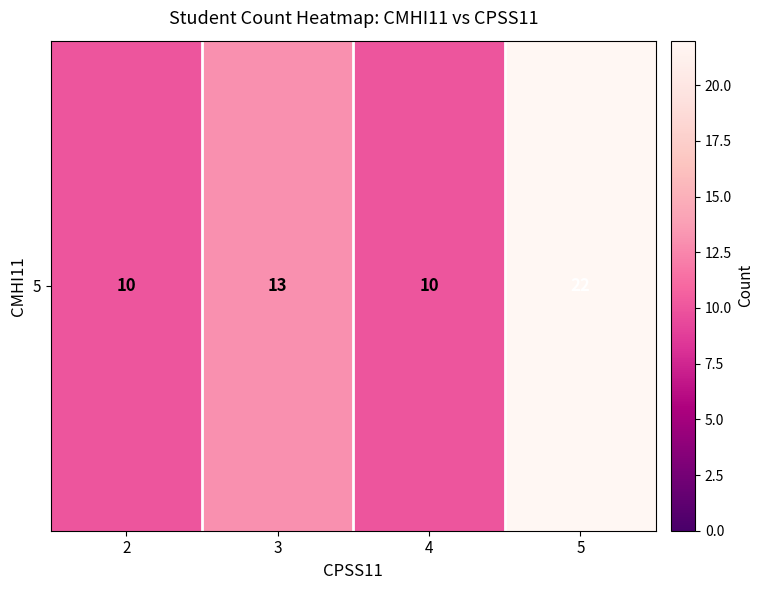

At which category does the chart reach its peak across all series?

5